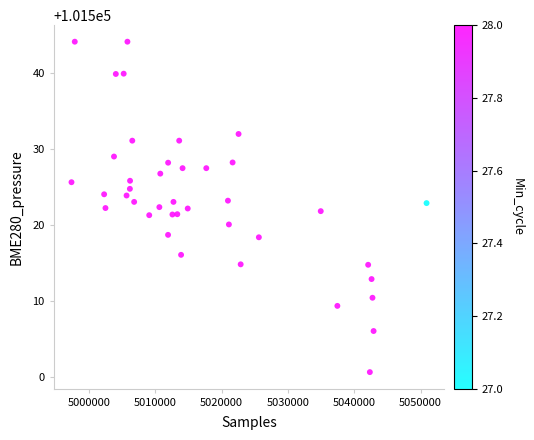

What is the range of X values (max minus min)?

53544.0